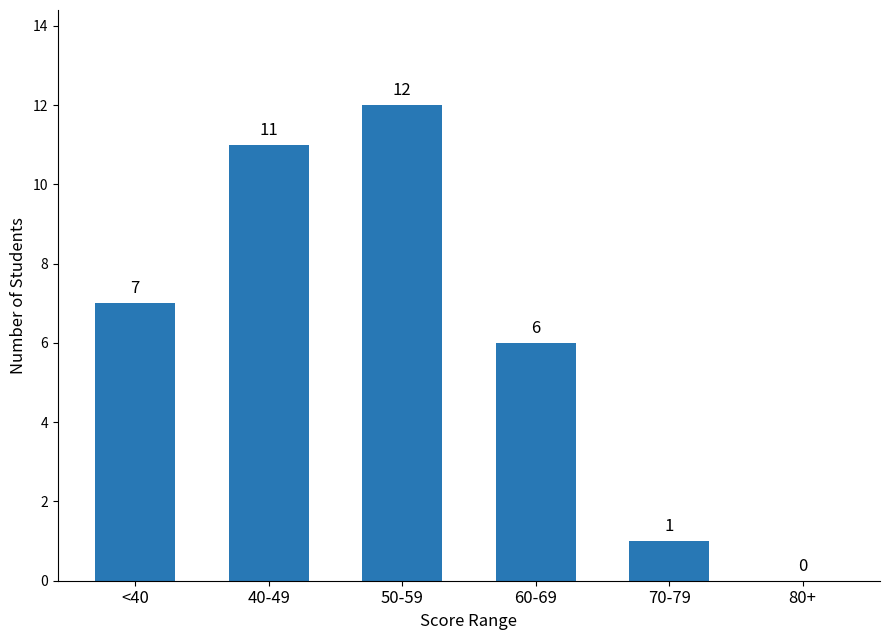

At which label is the value closest to 6?

60-69